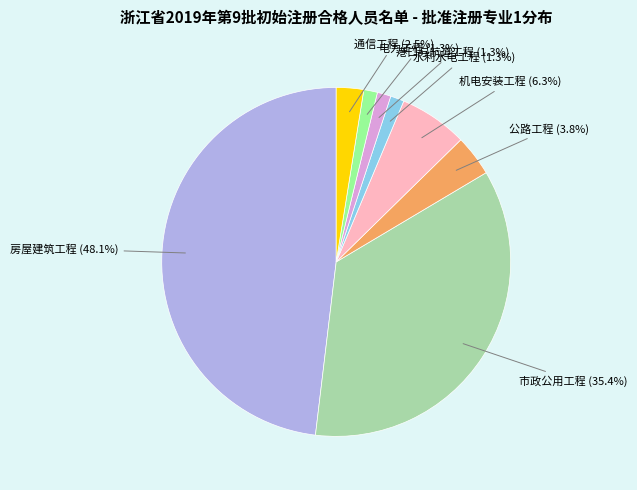

Does any single category account for the majority?

No